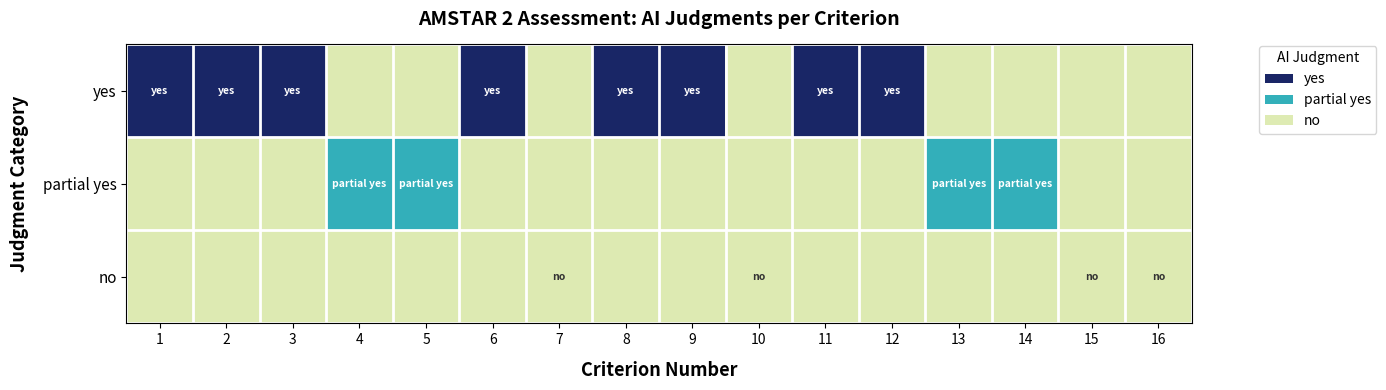

How many series are shown in this chart?

3